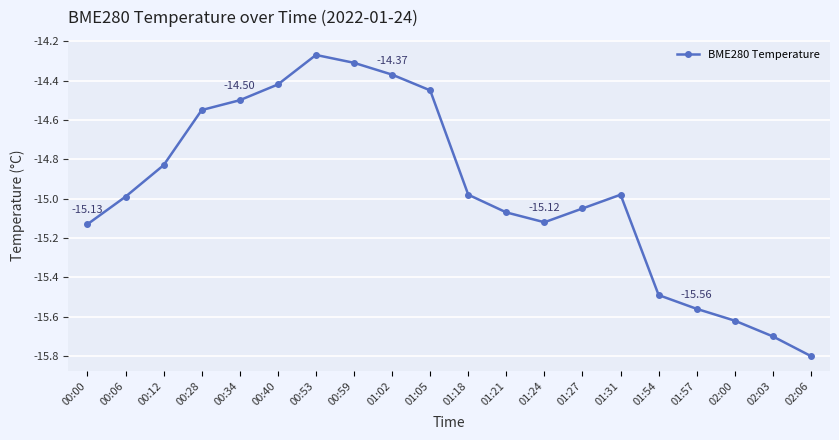

What is the difference between the maximum and minimum values?

1.5